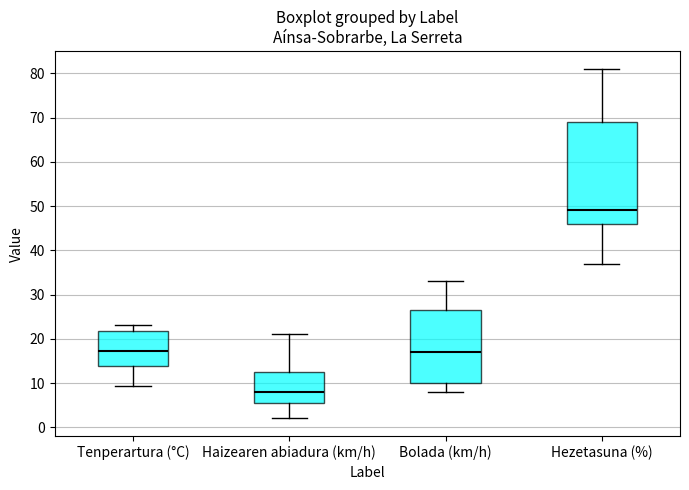

Comparing the boxes themselves (not the whiskers), which one is the tallest?

Hezetasuna (%)